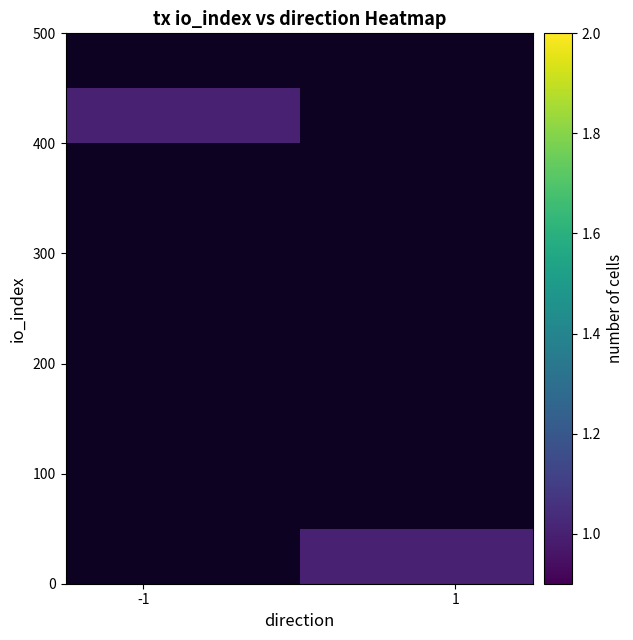

How many distinct data groups are displayed?

10